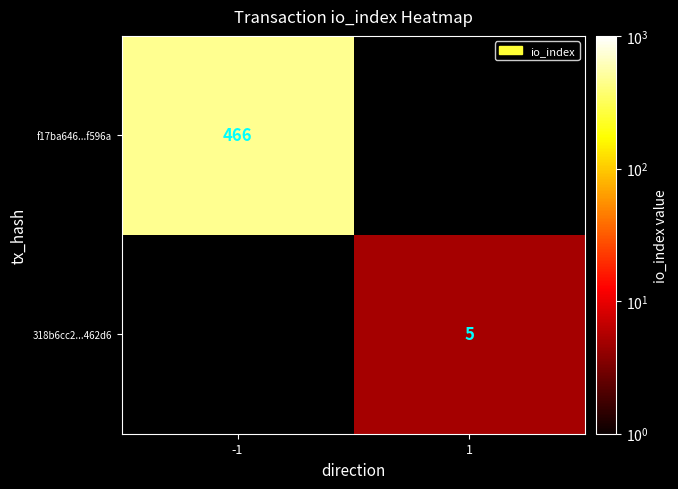

Is it true that 318b6cc2...462d6 equals 5 at 1?

True